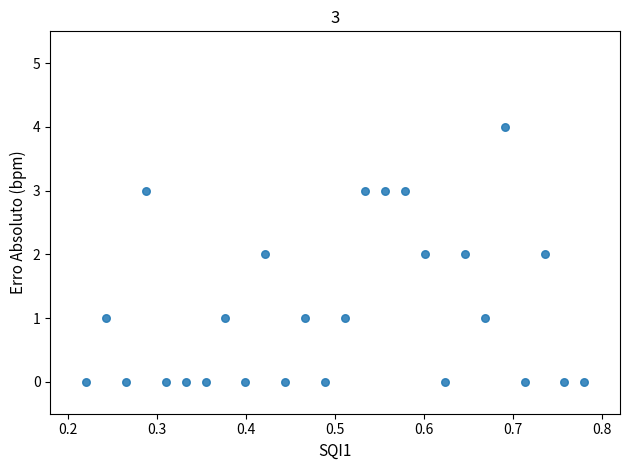

What is the range of Y values (max minus min)?

4